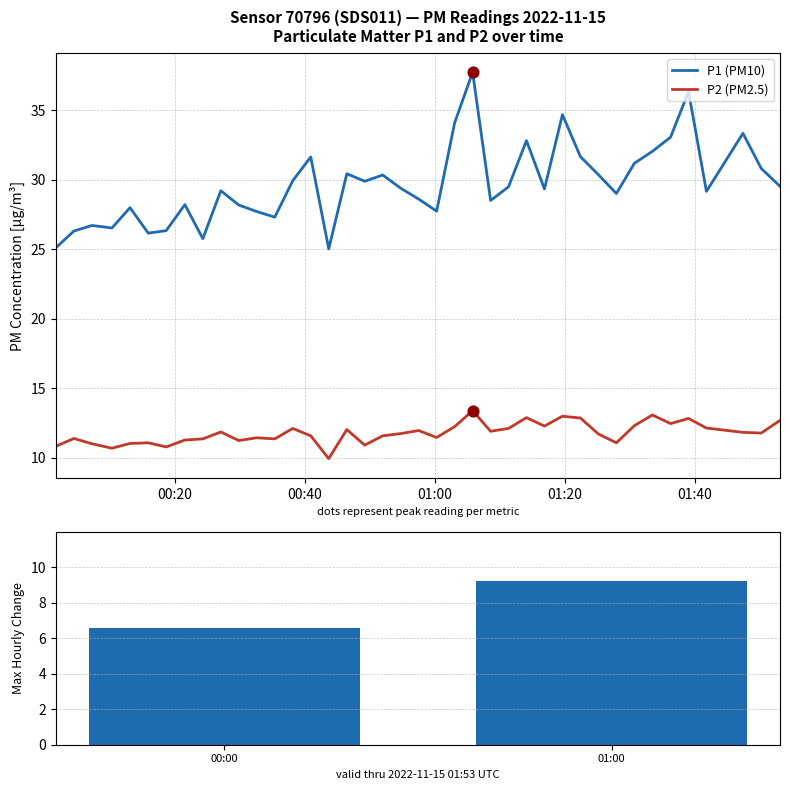

Which series has the largest total across all categories?

P1